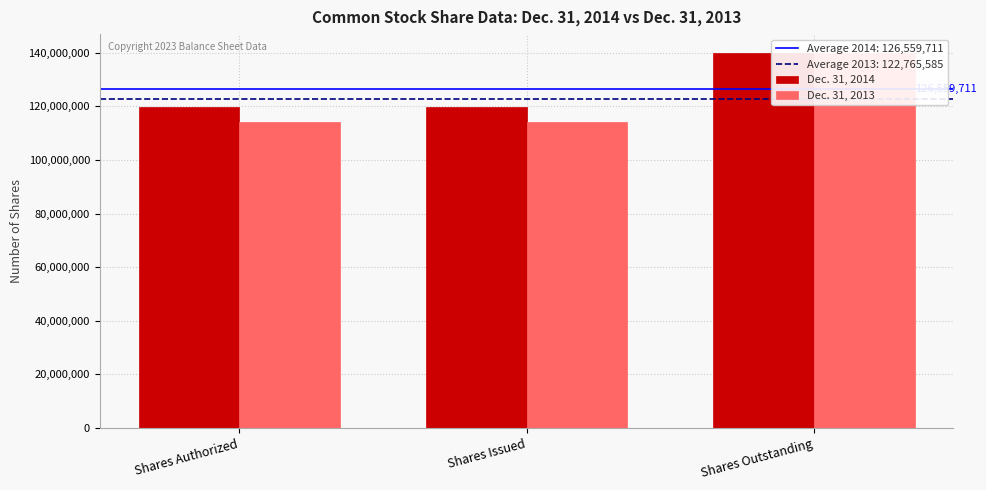

How many bars are there in each group?

2